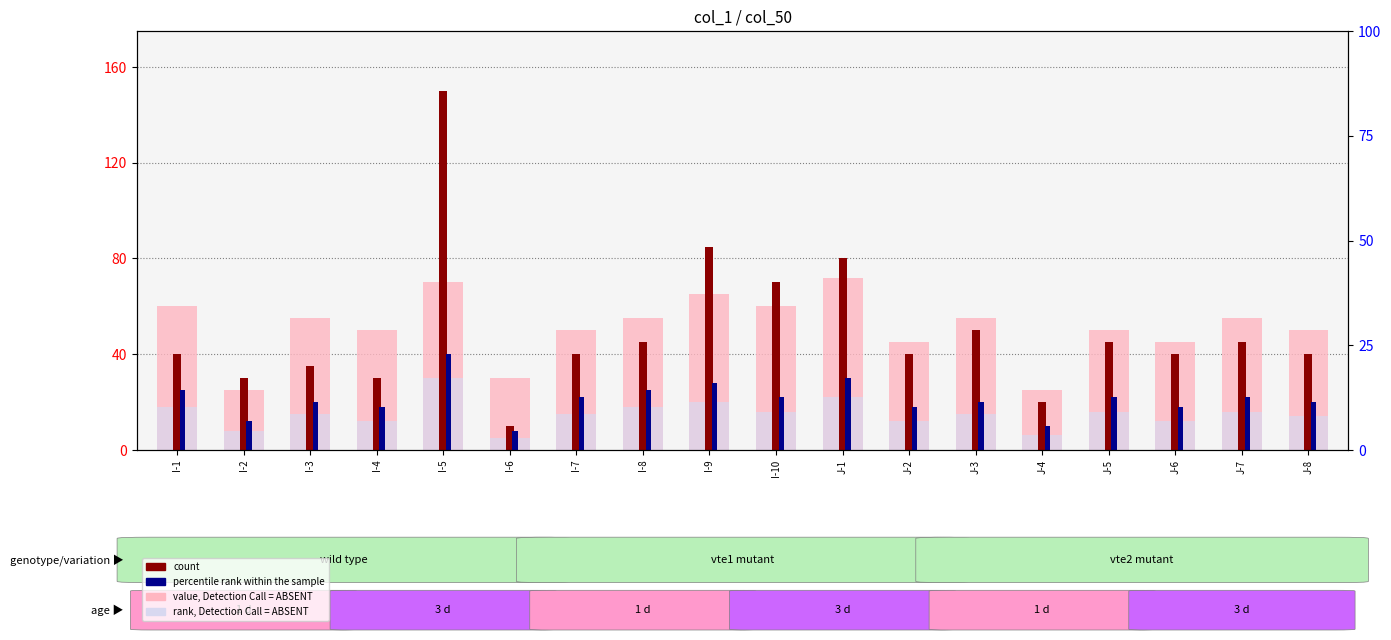

Reading left to right, transcribe all the data shown in this chart.

value, Detection Call = ABSENT: I-1=60	I-2=25	I-3=55	I-4=50	I-5=70	I-6=30	I-7=50	I-8=55	I-9=65	I-10=60	J-1=72	J-2=45	J-3=55	J-4=25	J-5=50	J-6=45	J-7=55	J-8=50
rank, Detection Call = ABSENT: I-1=18	I-2=8	I-3=15	I-4=12	I-5=30	I-6=5	I-7=15	I-8=18	I-9=20	I-10=16	J-1=22	J-2=12	J-3=15	J-4=6	J-5=16	J-6=12	J-7=16	J-8=14
count: I-1=40	I-2=30	I-3=35	I-4=30	I-5=150	I-6=10	I-7=40	I-8=45	I-9=85	I-10=70	J-1=80	J-2=40	J-3=50	J-4=20	J-5=45	J-6=40	J-7=45	J-8=40
percentile rank within the sample: I-1=25	I-2=12	I-3=20	I-4=18	I-5=40	I-6=8	I-7=22	I-8=25	I-9=28	I-10=22	J-1=30	J-2=18	J-3=20	J-4=10	J-5=22	J-6=18	J-7=22	J-8=20